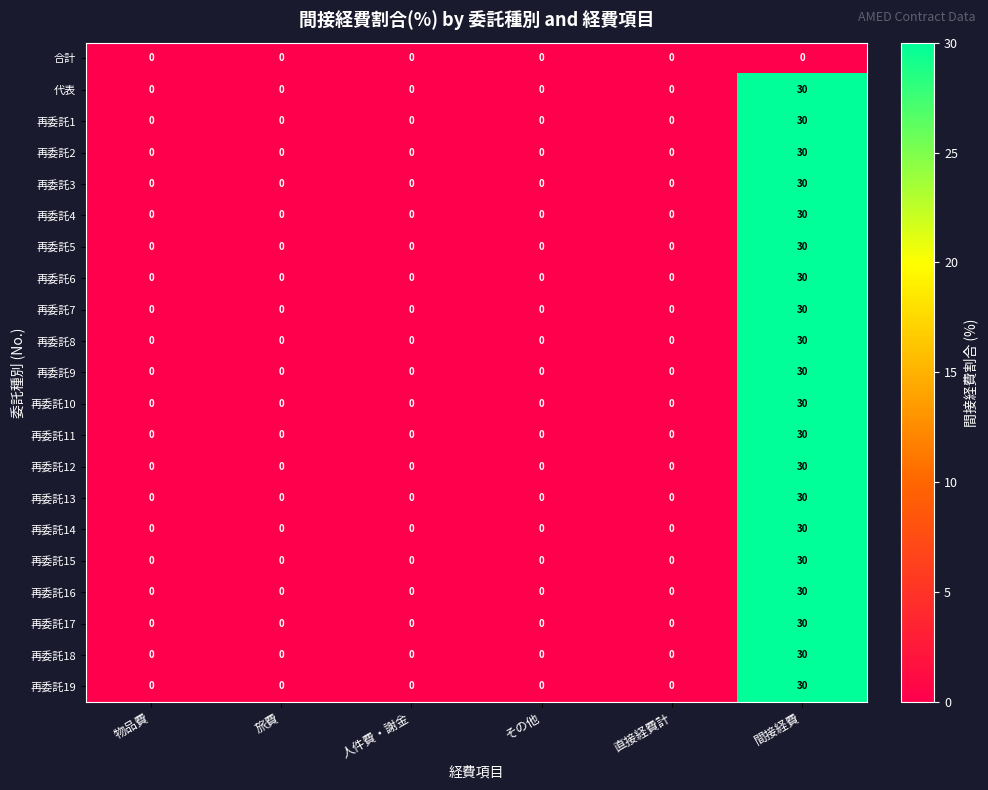

What is the highest value of the 再委託10 series?

30